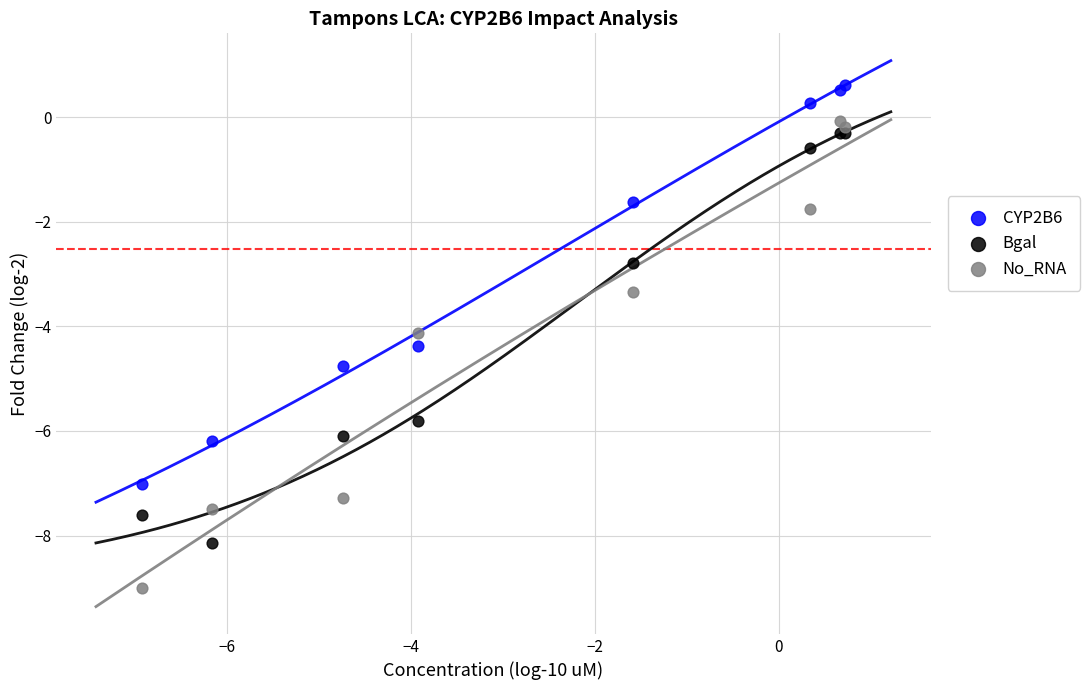

Which series contains the highest Y value?

CYP2B6